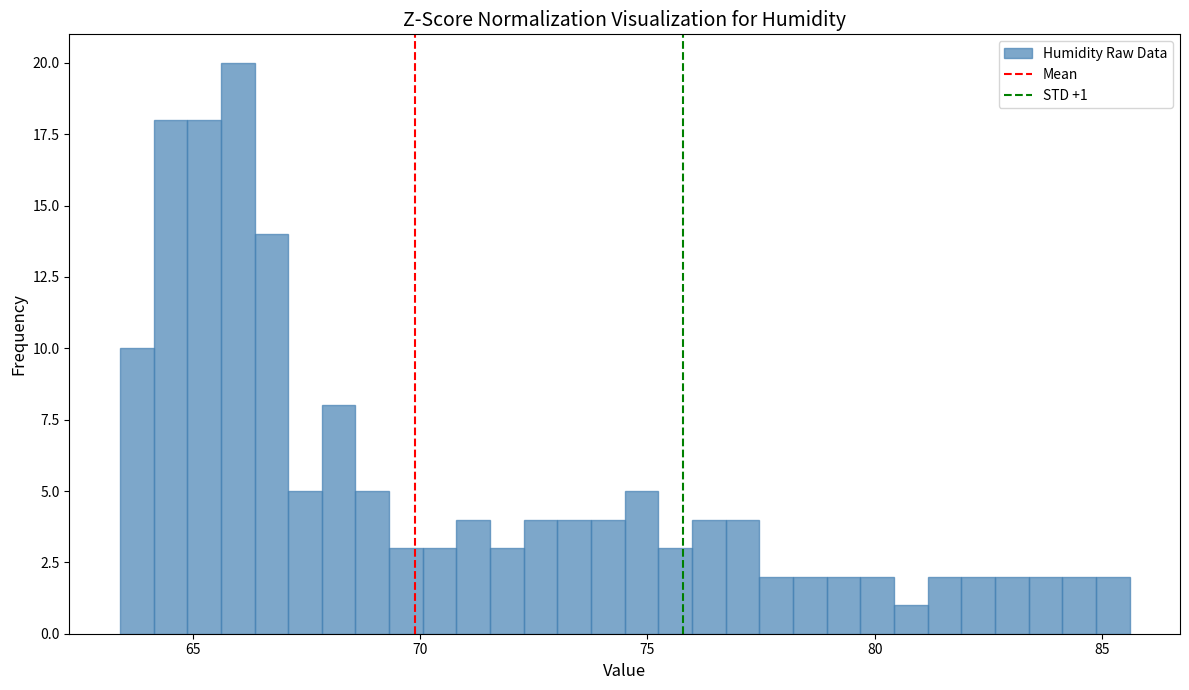

Around what value on the x-axis is the tallest bar? Give the approximate position of its centre, as read against the axis.

66.0